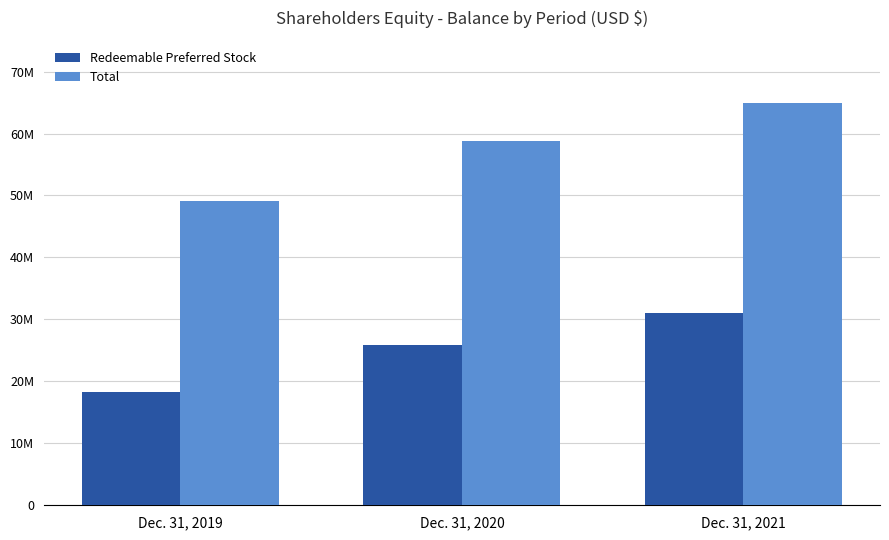

What is the maximum value shown in the chart?

64961994